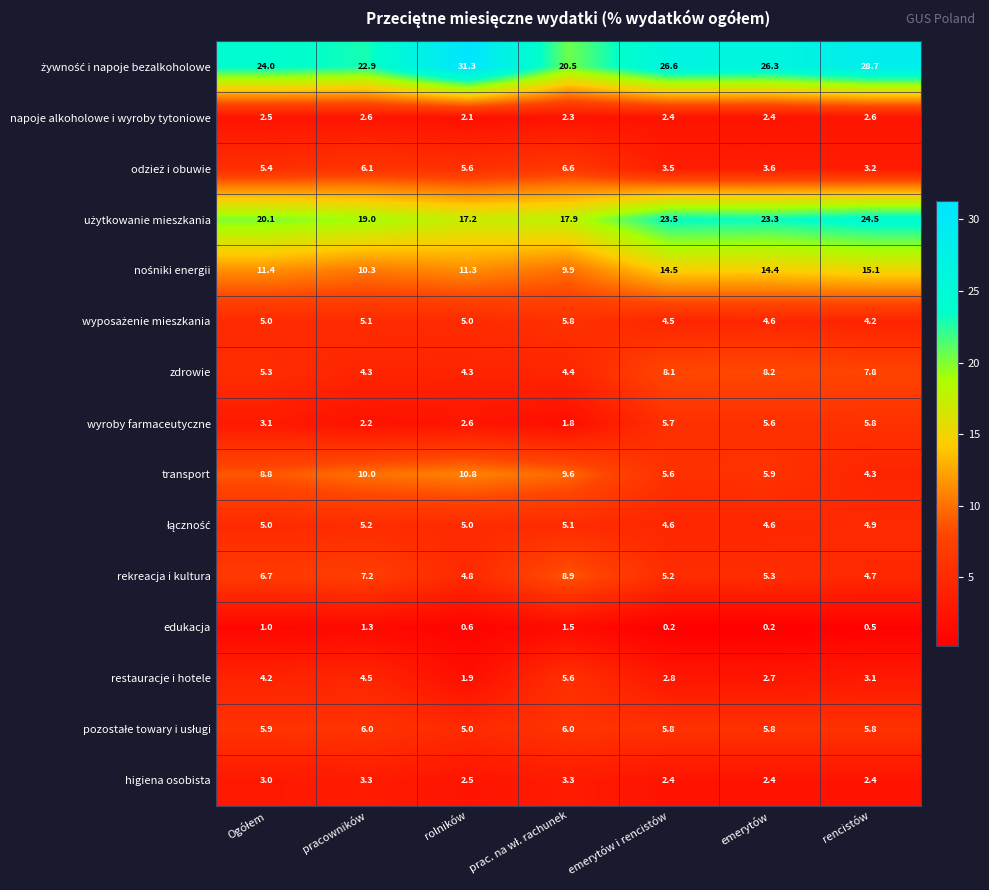

True or false: wyroby farmaceutyczne has a value of 3.0 at pracowników.

False